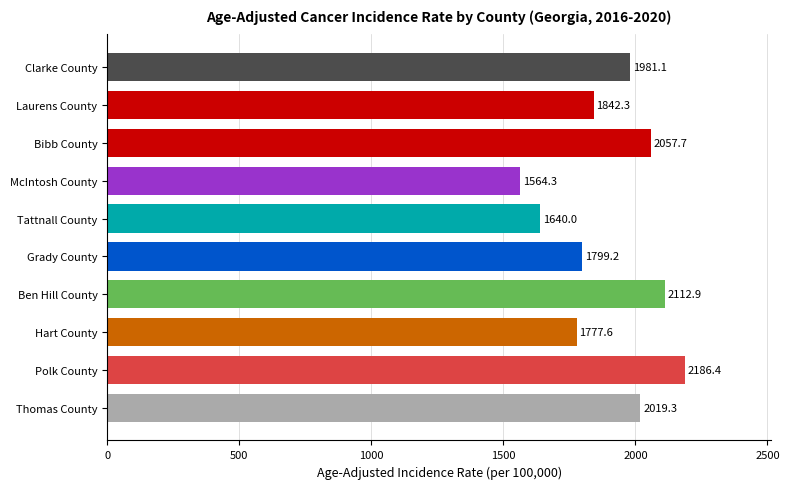

Between Grady County and Polk County, which is larger?

Polk County